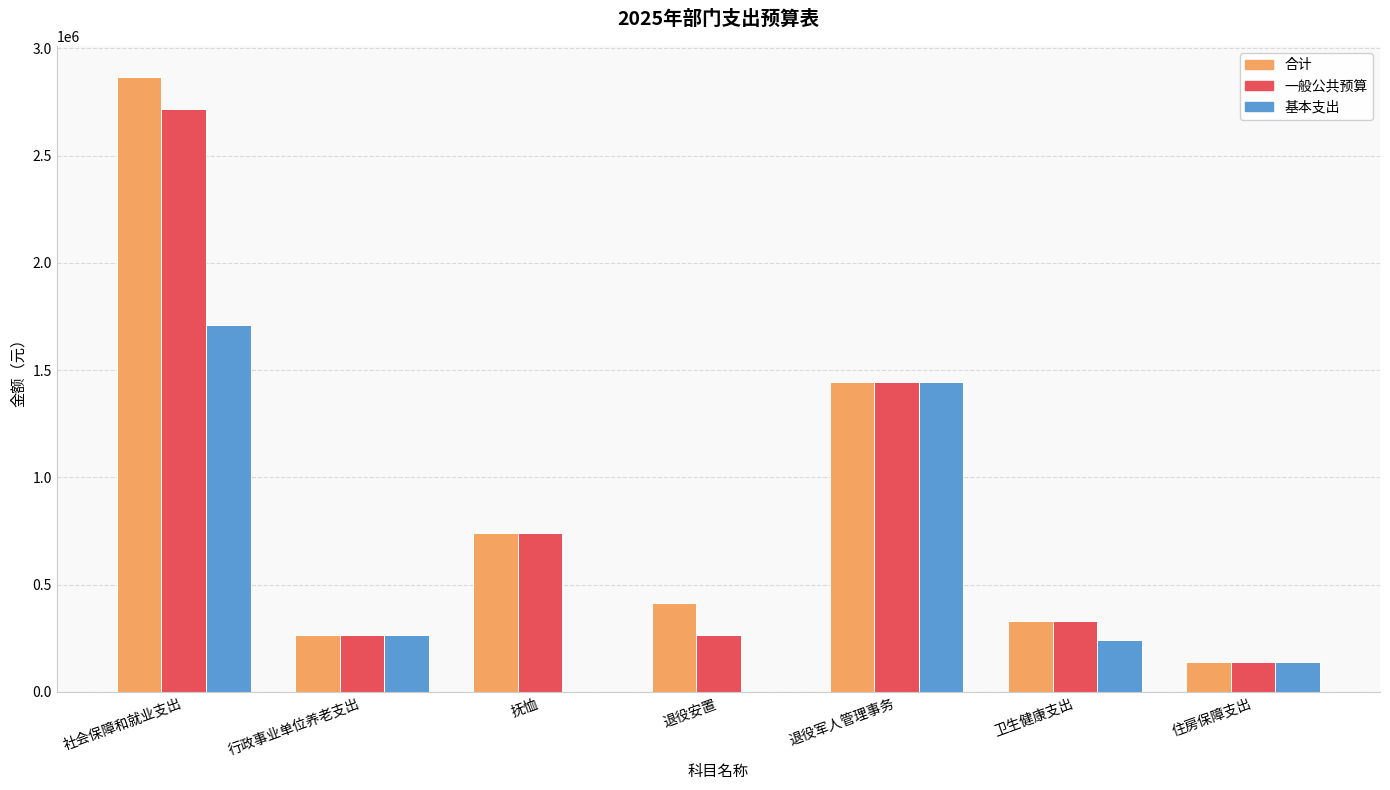

Which series has the widest spread of values?

合计